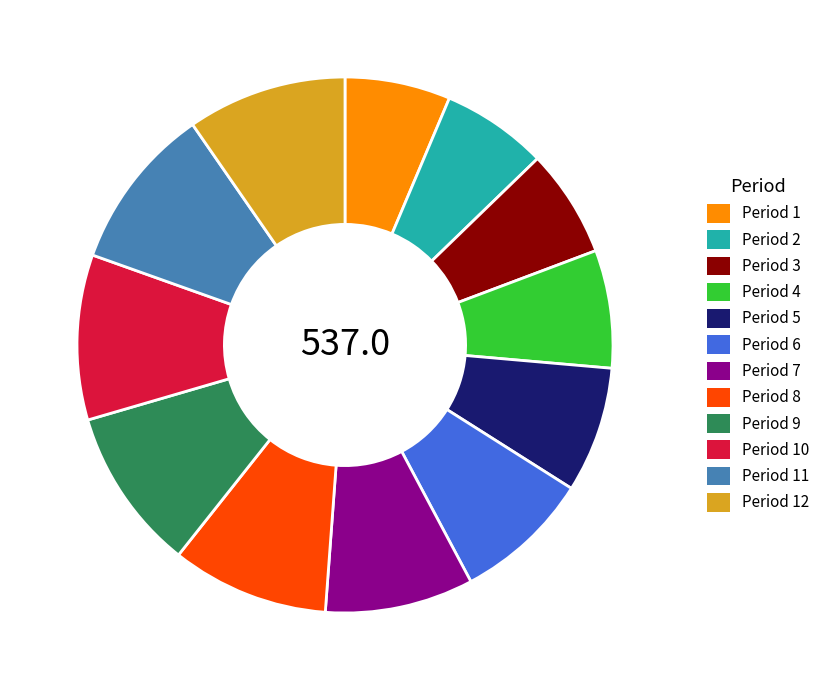

Is it true that Period 4 is 1% of the pie?

False